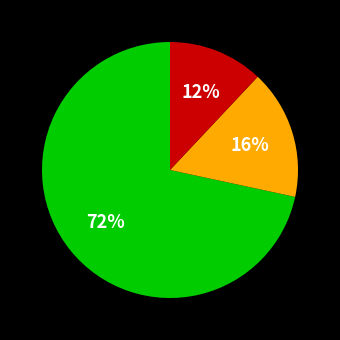

Is there any slice that represents more than half of the pie?

Yes